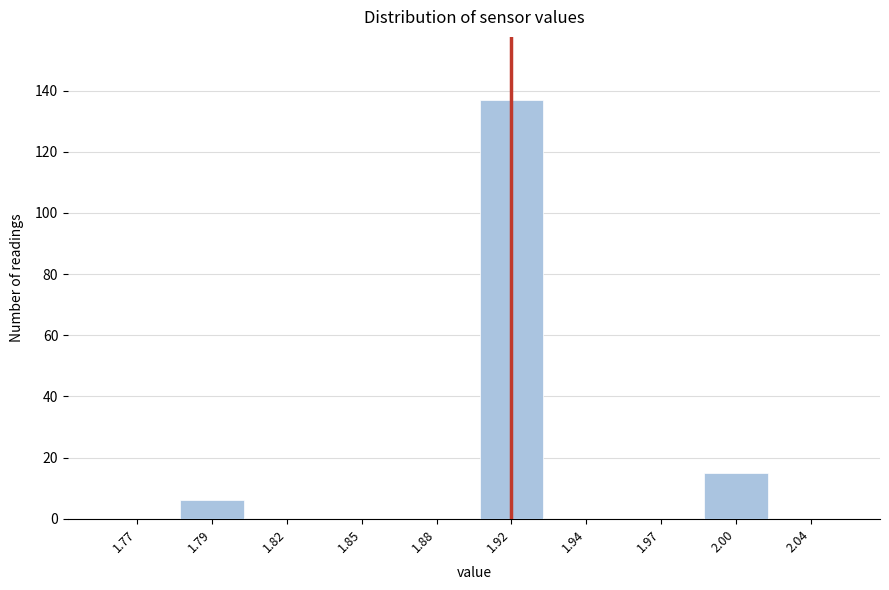

Reading left to right, list all the values displayed in this chart.

1.77=0	1.79=6	1.82=0	1.85=0	1.88=0	1.92=137	1.94=0	1.97=0	2.00=15	2.04=0